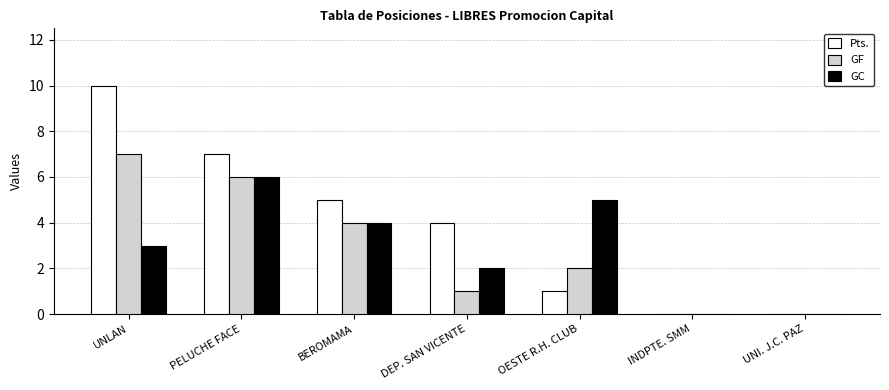

Where is GC nearest to the value 3?

UNLAN